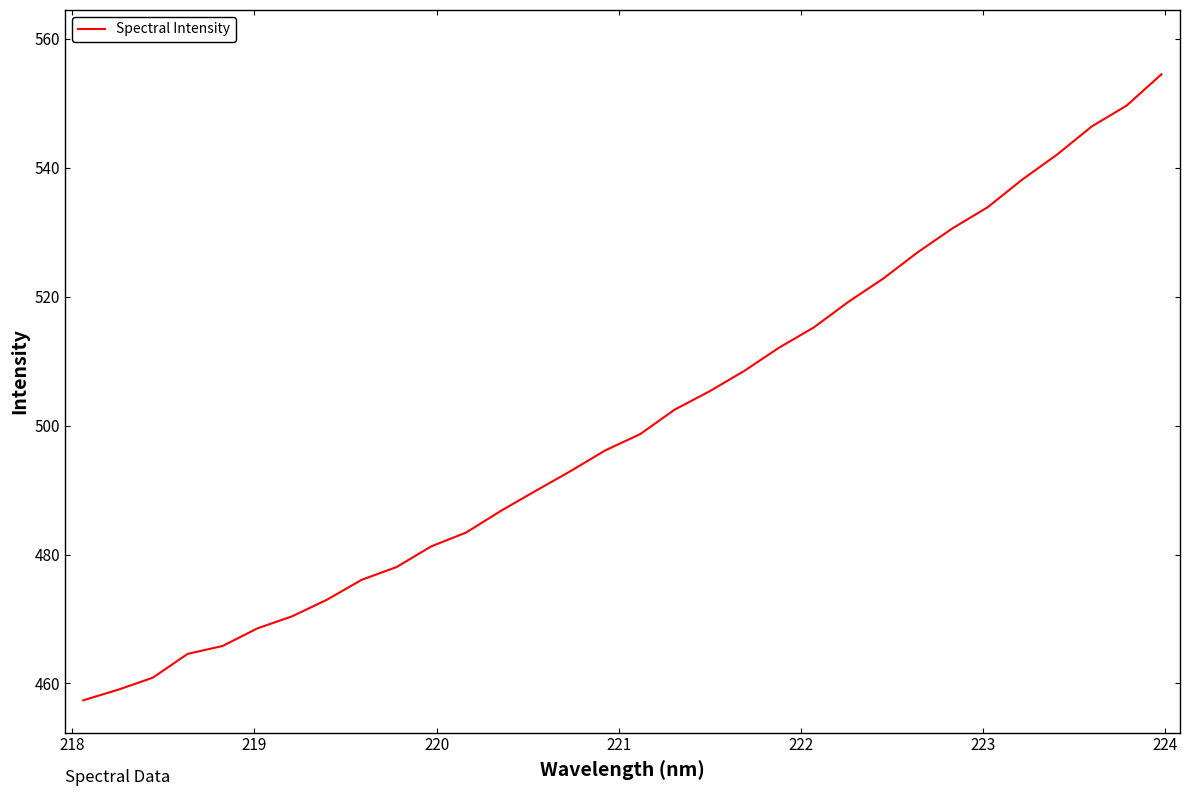

What is the greatest value displayed?

554.5